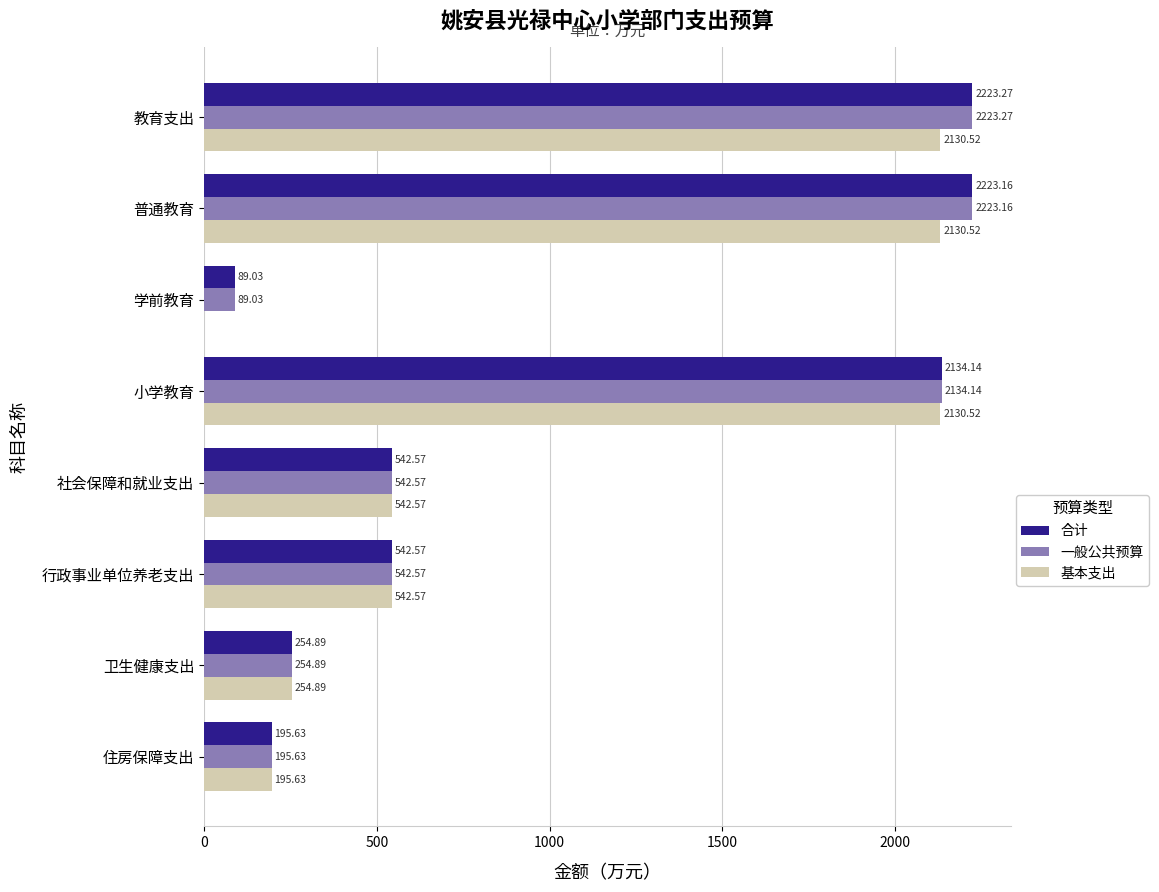

What is the sum of all 一般公共预算 values?

8205.3